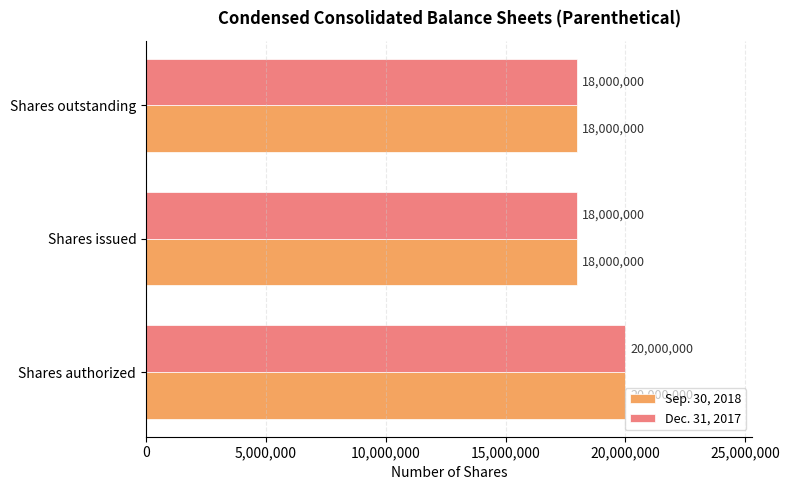

What are all the series names shown in the legend?

Sep. 30, 2018, Dec. 31, 2017